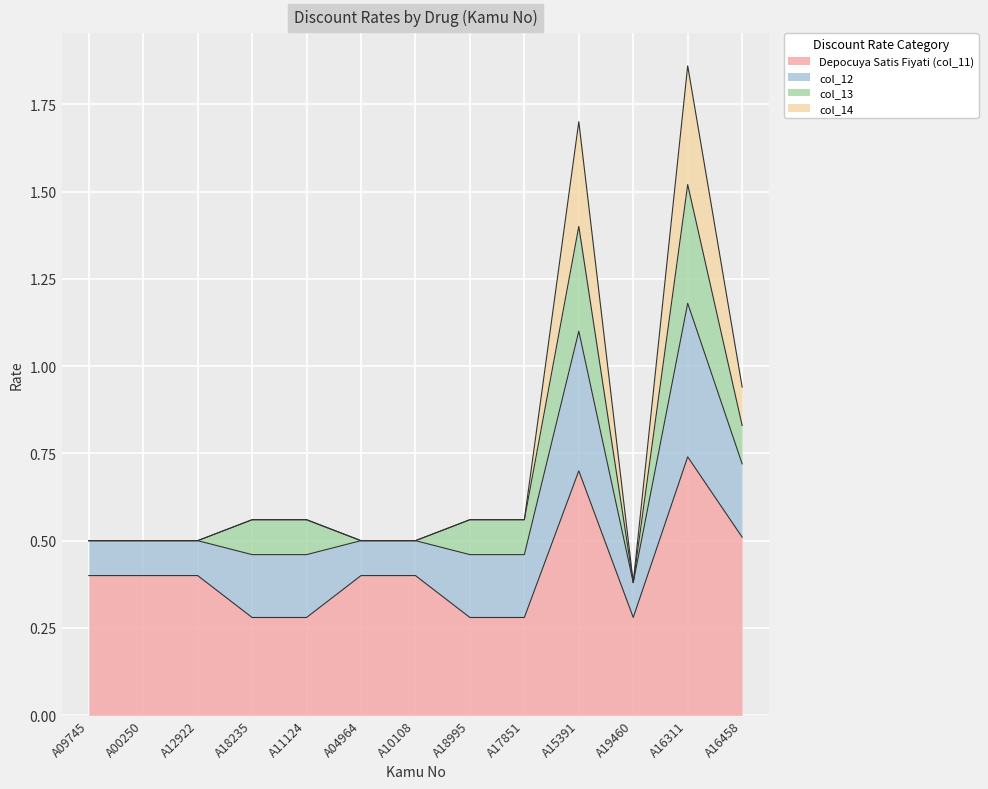

Which category has the highest value in the Depocuya Satis Fiyati (col_11) series?

A16311